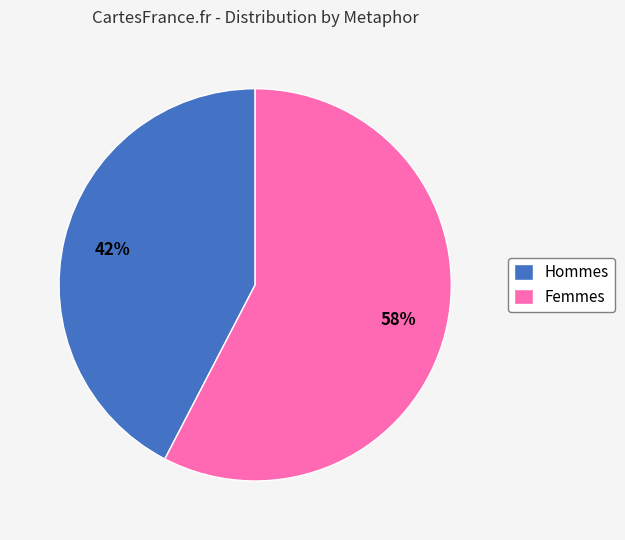

How many segments does this pie chart have?

2